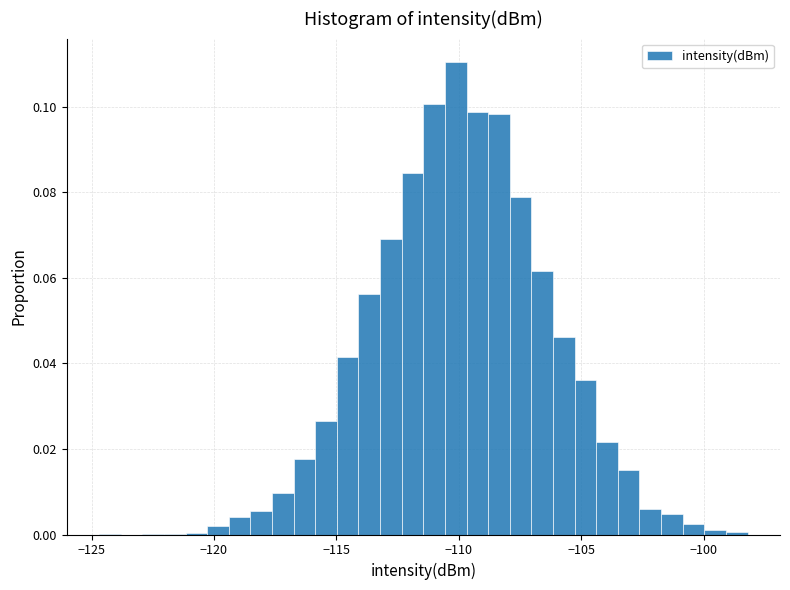

Around what value on the x-axis is the tallest bar? Give the approximate position of its centre, as read against the axis.

-110.0